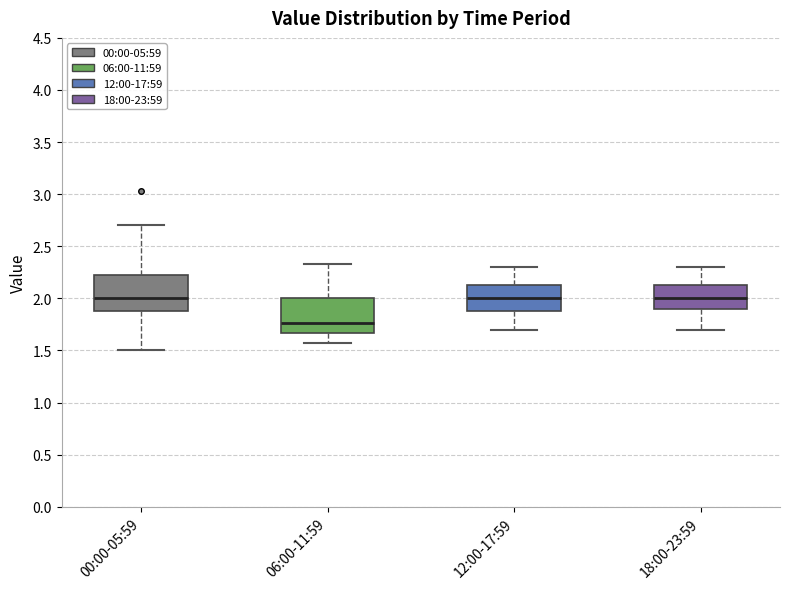

Which box's median line is the lowest?

06:00-11:59